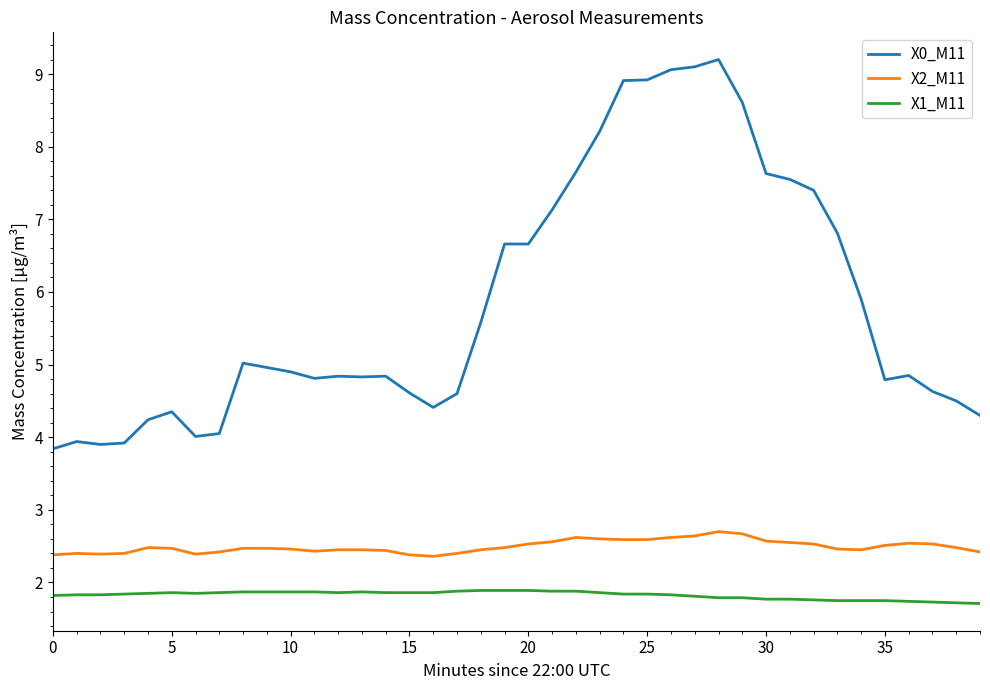

True or false: X2_M11 and X1_M11 intersect in this chart.

False